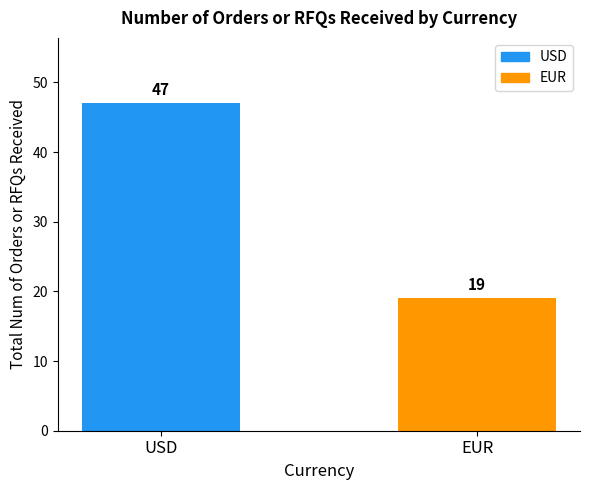

List the labels in order of value, smallest first.

EUR, USD